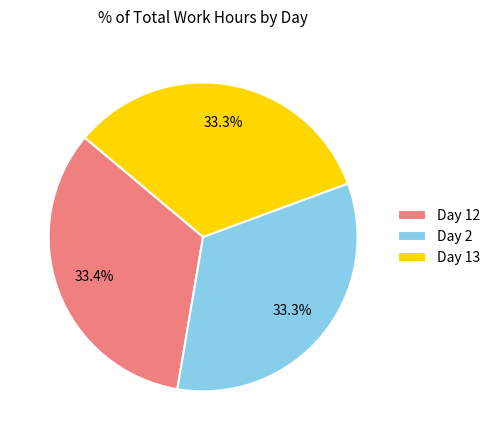

Is the sum of Day 12 and Day 13 greater than half?

Yes